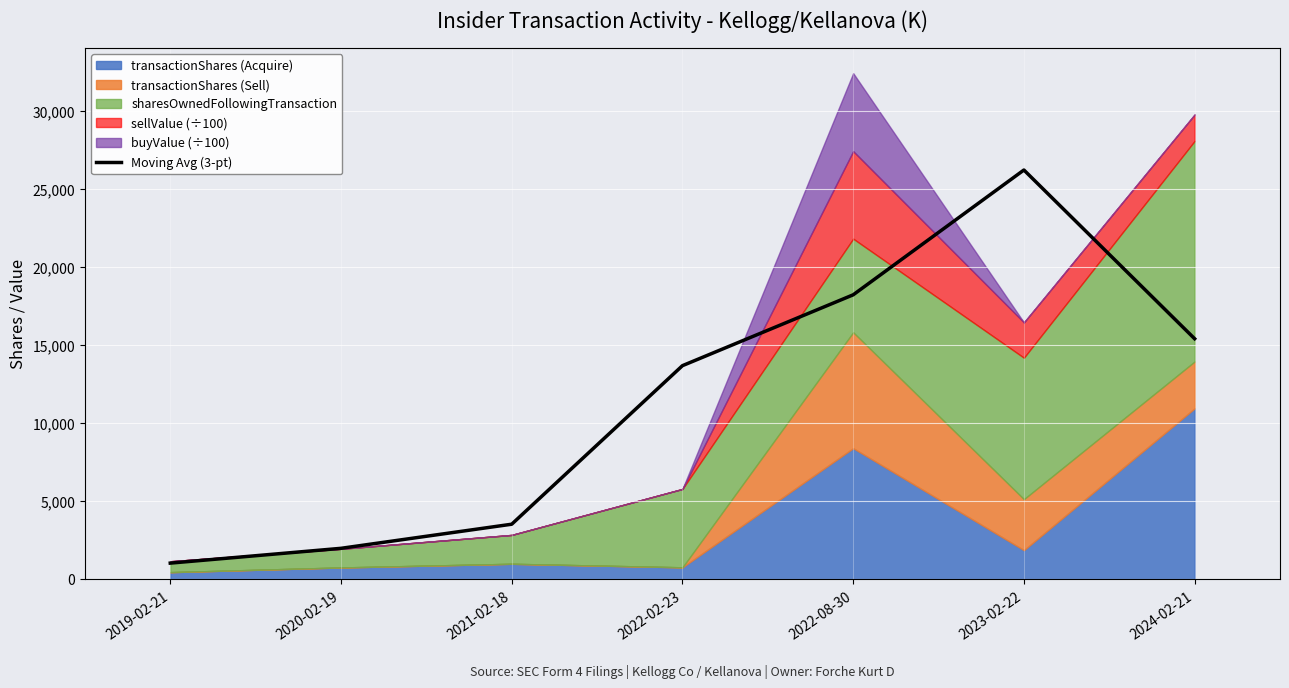

At which label is the value closest to 13629?

2022-02-23